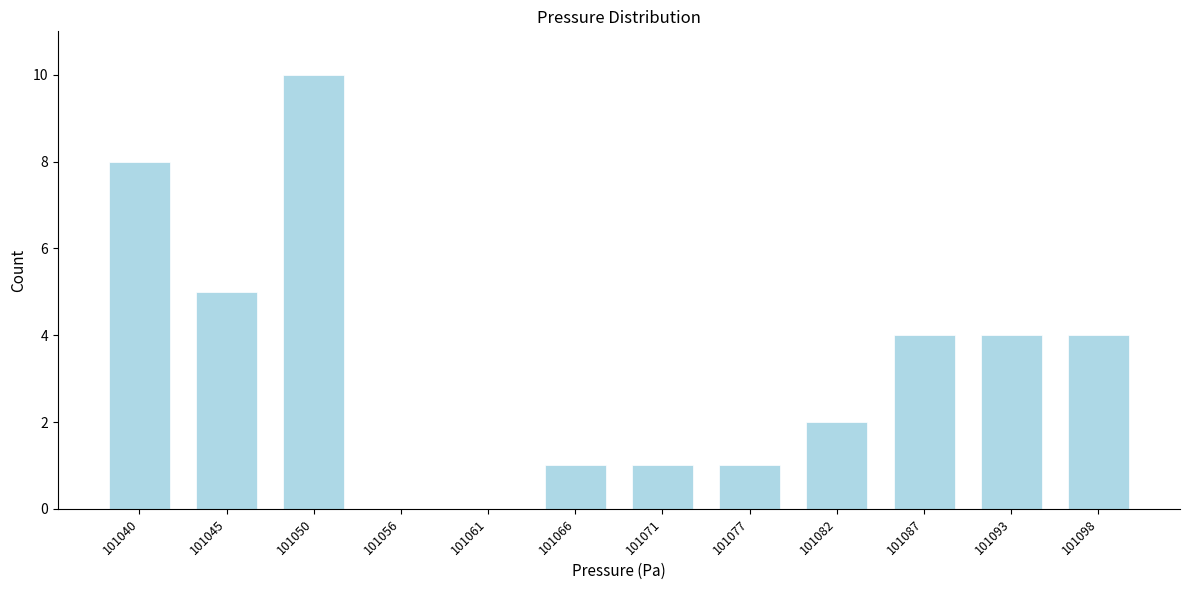

Reading left to right, list every bar in this chart as the range it spans on the x-axis followed by its height. Neither the bar edges nor the heights are printed on the chart, so give them approximately, as read against the axes.

101037 to 101042: 8
101042 to 101048: 5
101048 to 101053: 10
101053 to 101058: 0
101058 to 101063: 0
101063 to 101069: 1
101069 to 101074: 1
101074 to 101079: 1
101079 to 101085: 2
101085 to 101090: 4
101090 to 101095: 4
101095 to 101101: 4